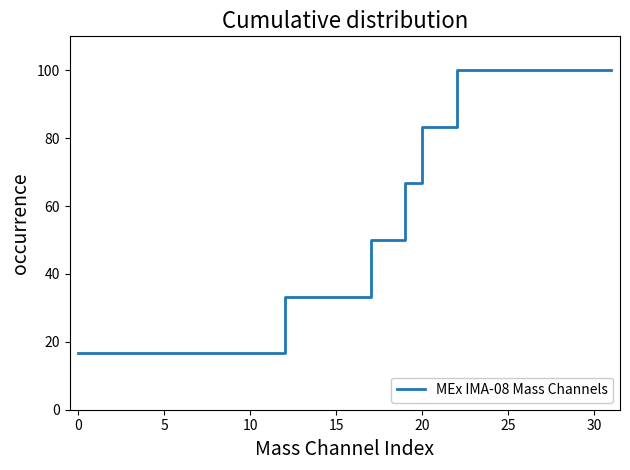

What is the smallest value displayed?

16.7